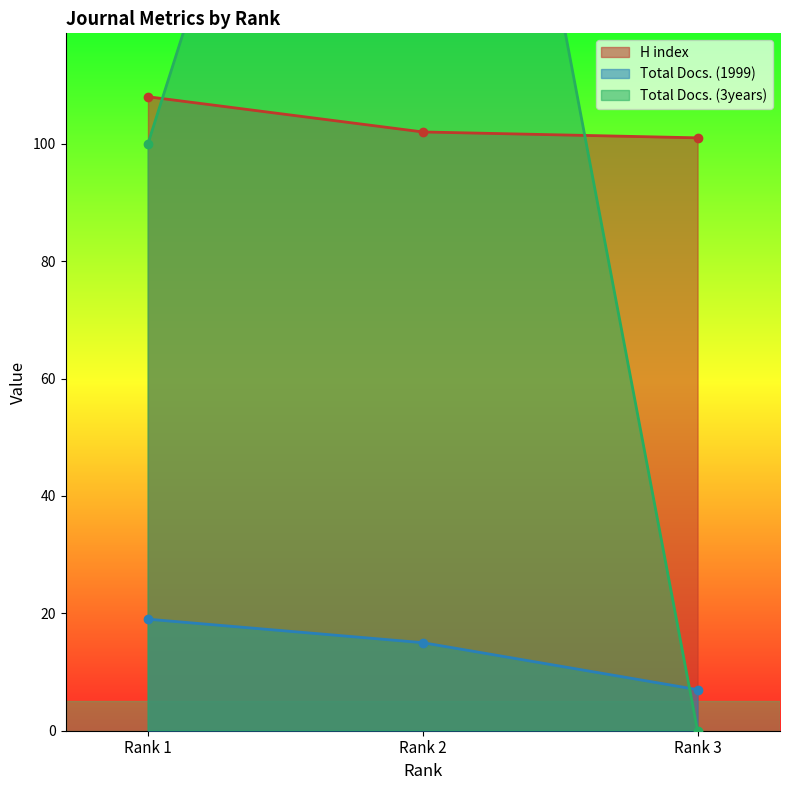

At which label is H index closest to 104?

Rank 2